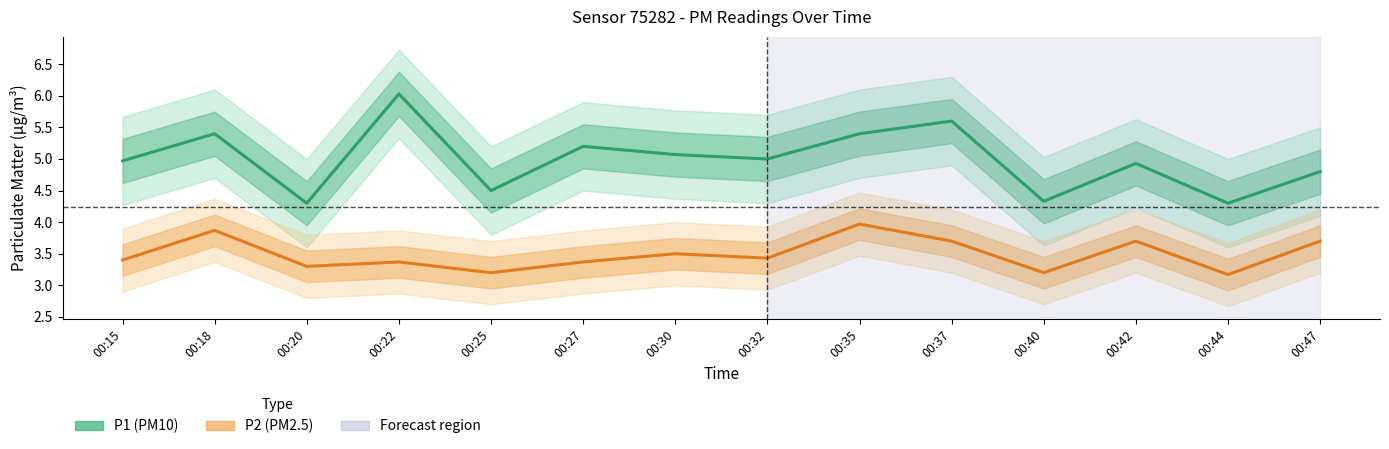

List the series in order of their overall mean, lowest first.

P2 (PM2.5), P1 (PM10)